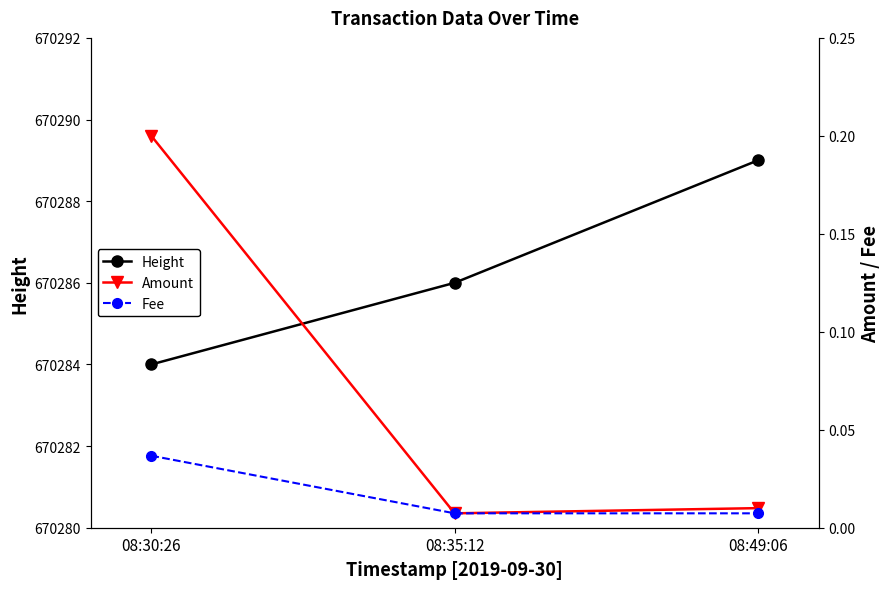

How many Fee values are between 0 and 1?

3